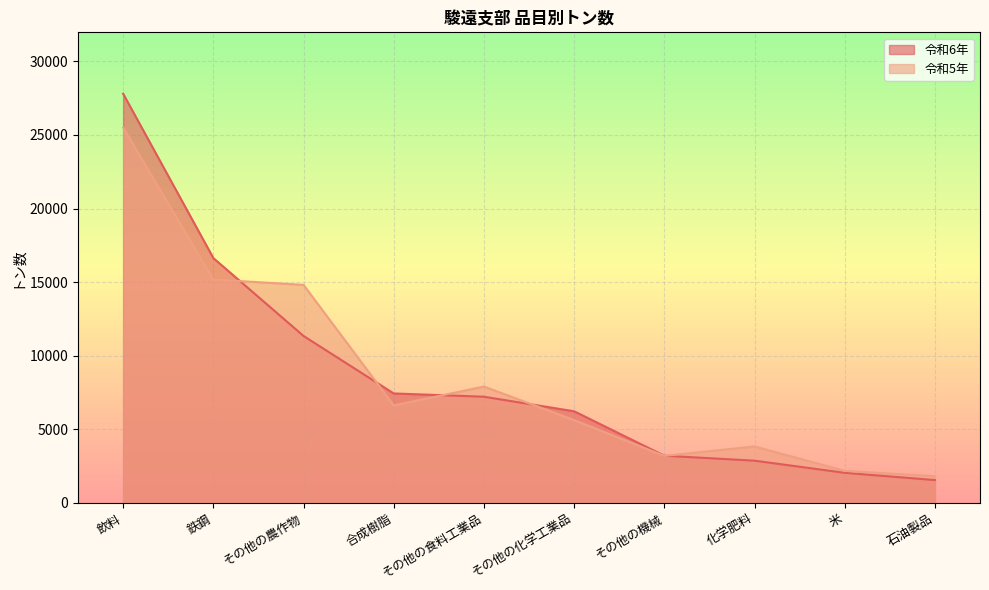

What is the label of the 1st point from the left?

飲料